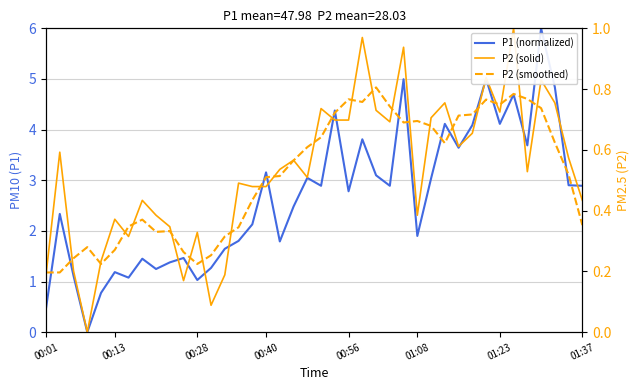

What are all the series names shown in the legend?

P1 (normalized), P2 (solid), P2 (smoothed)